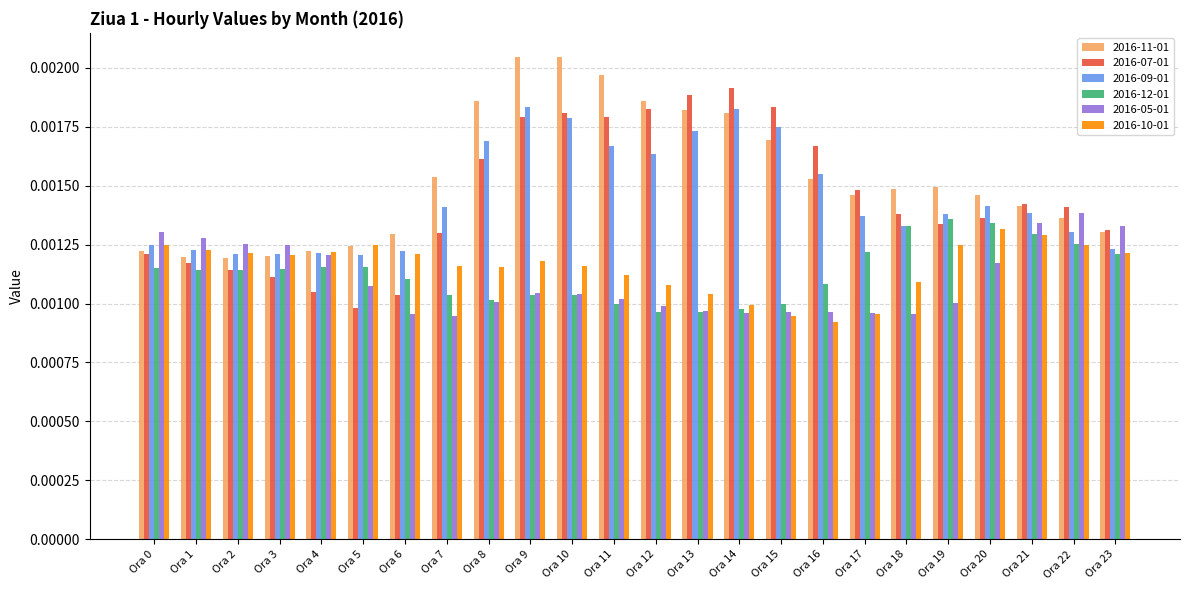

Which series has the largest range (max minus min)?

2016-07-01